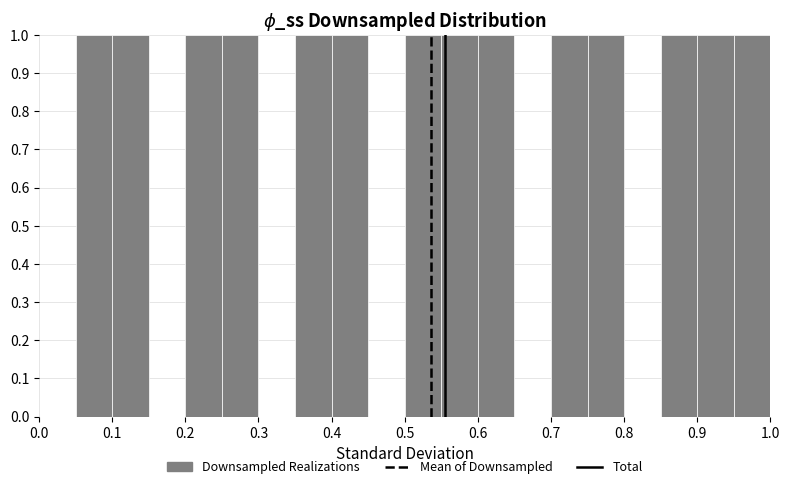

Reading left to right, transcribe this chart: for each bar, give the range it covers on the x-axis and its height. The values are not printed on the chart, so give them approximately, as read against the axis.

0.00 to 0.05: 0
0.05 to 0.10: 1
0.10 to 0.15: 1
0.15 to 0.20: 0
0.20 to 0.25: 1
0.25 to 0.30: 1
0.30 to 0.35: 0
0.35 to 0.40: 1
0.40 to 0.45: 1
0.45 to 0.50: 0
0.50 to 0.55: 1
0.55 to 0.60: 1
0.60 to 0.65: 1
0.65 to 0.70: 0
0.70 to 0.75: 1
0.75 to 0.80: 1
0.80 to 0.85: 0
0.85 to 0.90: 1
0.90 to 0.95: 1
0.95 to 1.00: 1